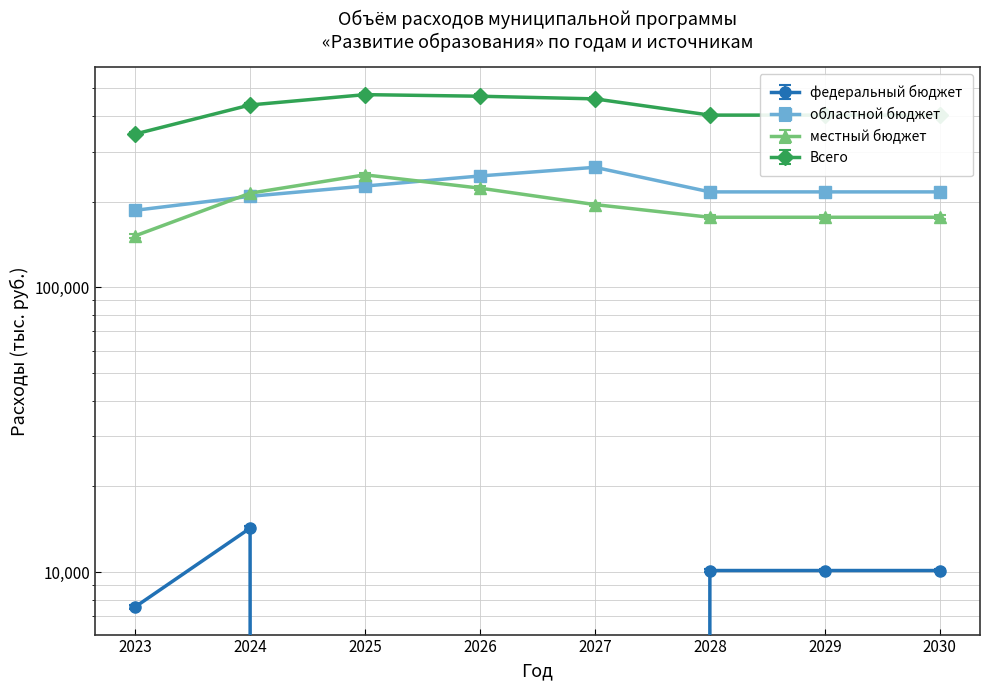

Which series has the widest spread of values?

Всего